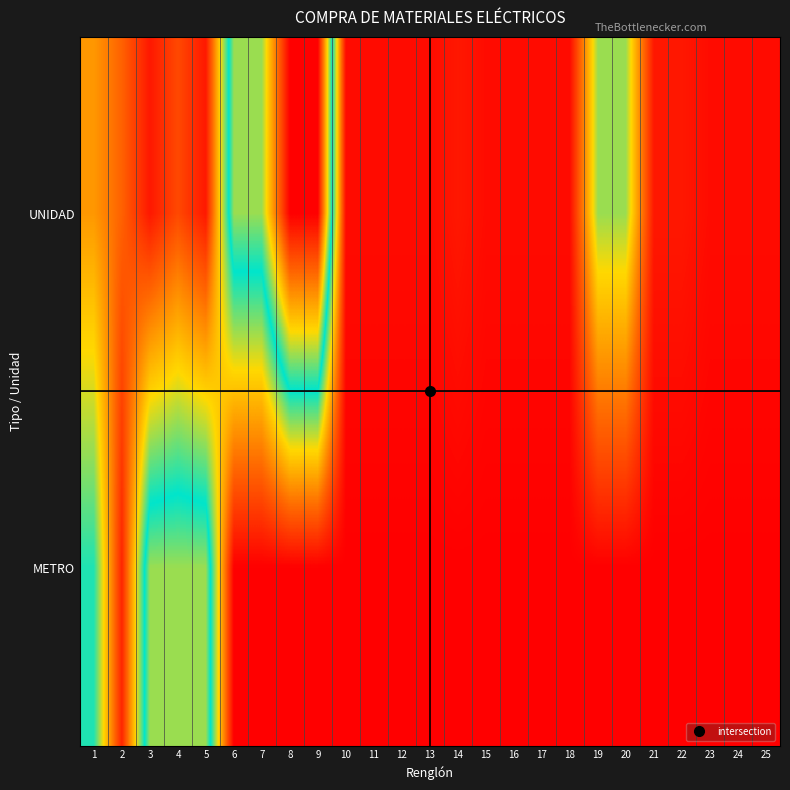

Reading right to left, what are all the values shown in this chart?

UNIDAD: 25=0.0	24=0.0	23=0.0	22=0.0	21=0.0	20=0.4	19=0.4	18=0.0	17=0.0	16=0.0	15=0.0	14=0.0	13=0.0	12=0.0	11=0.0	10=0.0	9=1.0	8=1.0	7=0.6	6=0.6	5=0.0	4=0.1	3=0.0	2=0.2	1=0.2
METRO: 25=0.0	24=0.0	23=0.0	22=0.0	21=0.0	20=0.0	19=0.0	18=0.0	17=0.0	16=0.0	15=0.0	14=0.0	13=0.0	12=0.0	11=0.0	10=0.0	9=0.0	8=0.0	7=0.0	6=0.0	5=0.6	4=0.6	3=0.6	2=0.1	1=0.5